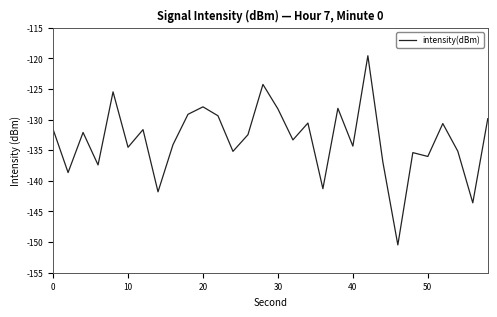

What is the smallest value displayed?

-150.5